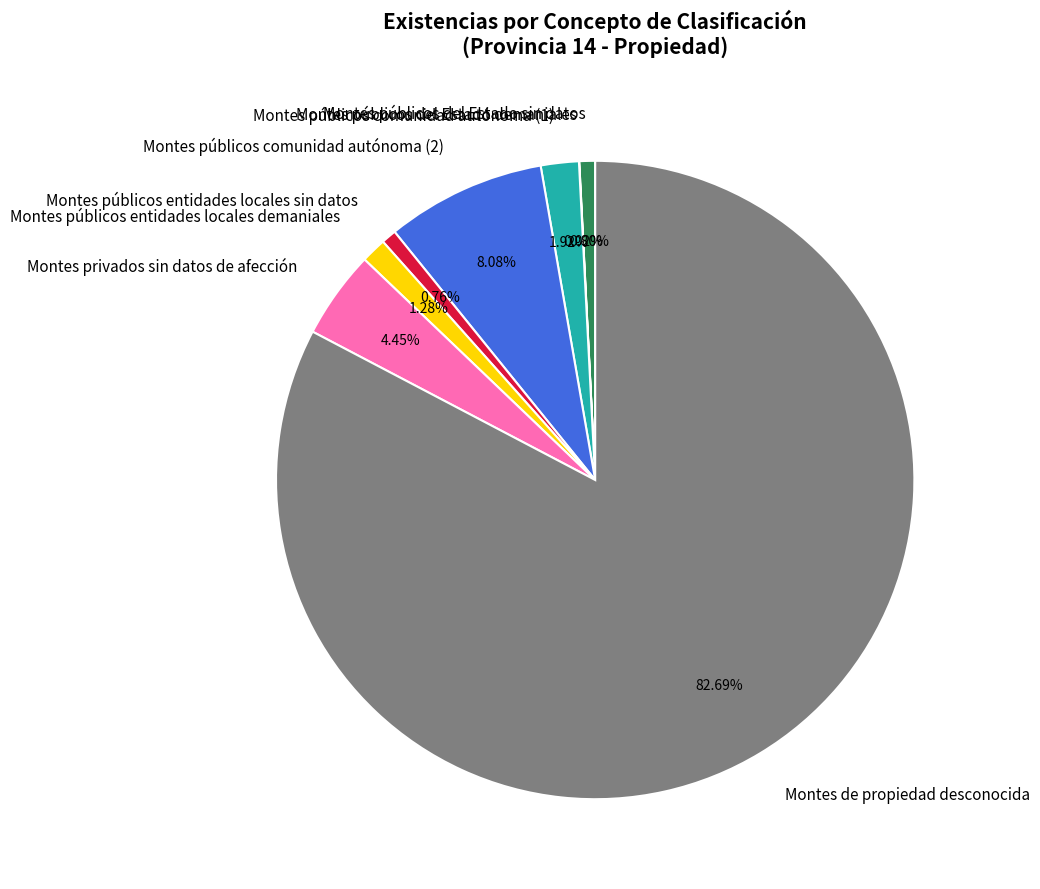

Which has a higher value, Montes de propiedad desconocida or Montes públicos comunidad autónoma (1)?

Montes de propiedad desconocida